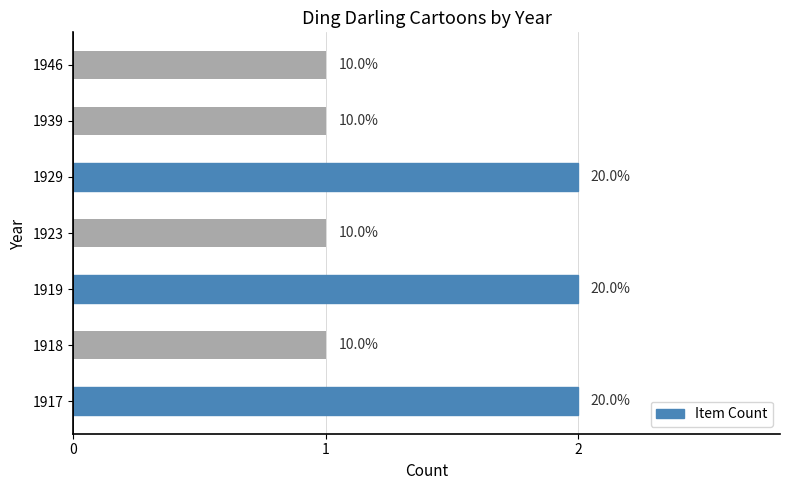

What is the difference between the second highest and minimum values?

1